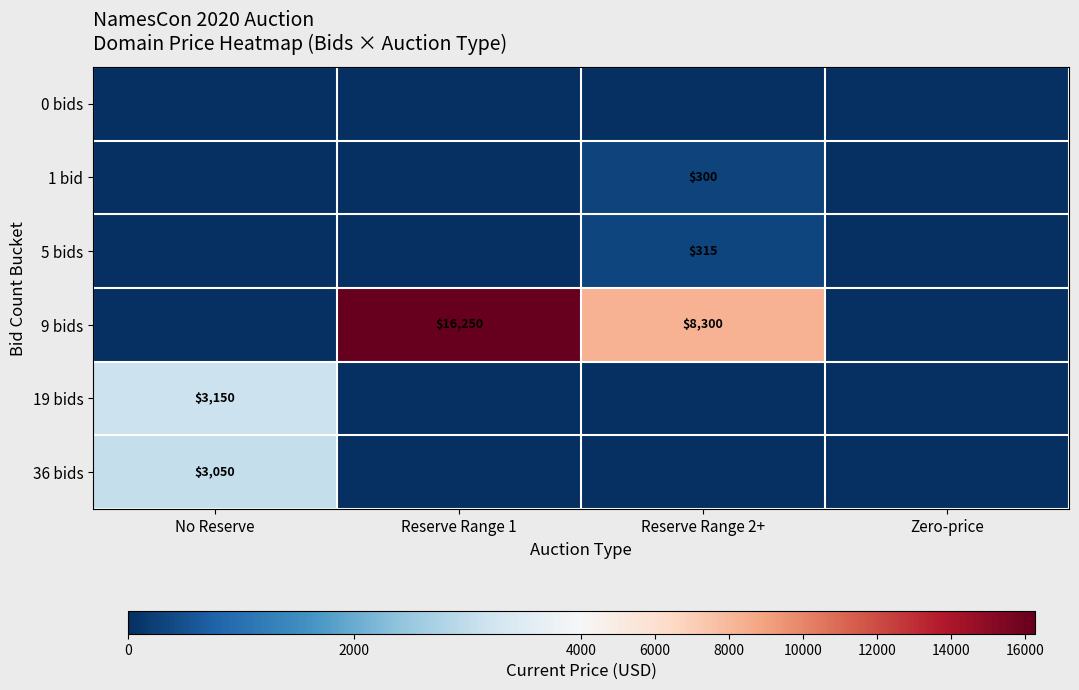

True or false: 1 bid has a value of 164 at Reserve Range 2+.

False